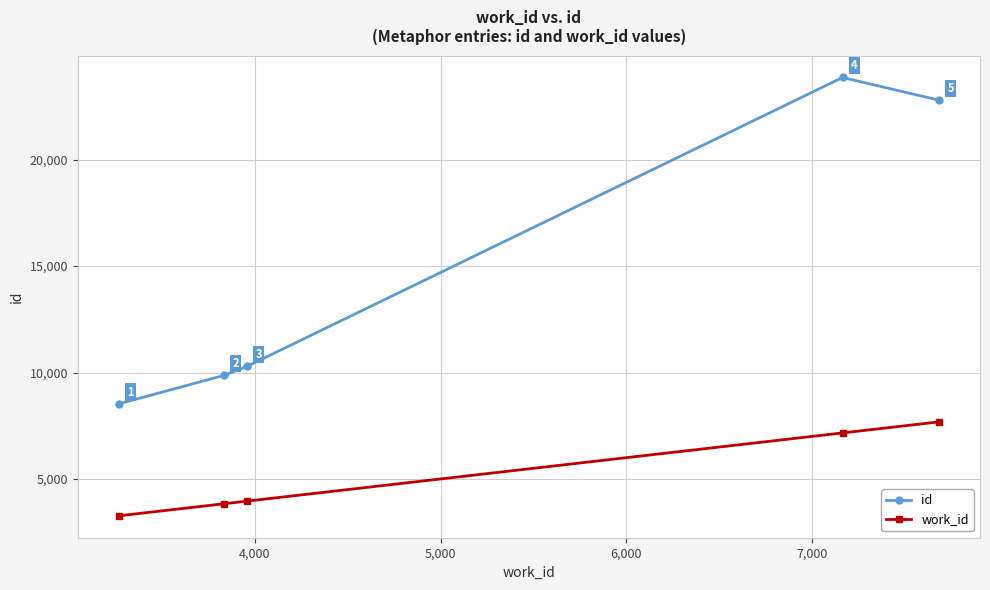

True or false: work_id has more than 0 points higher than both neighbors.

False